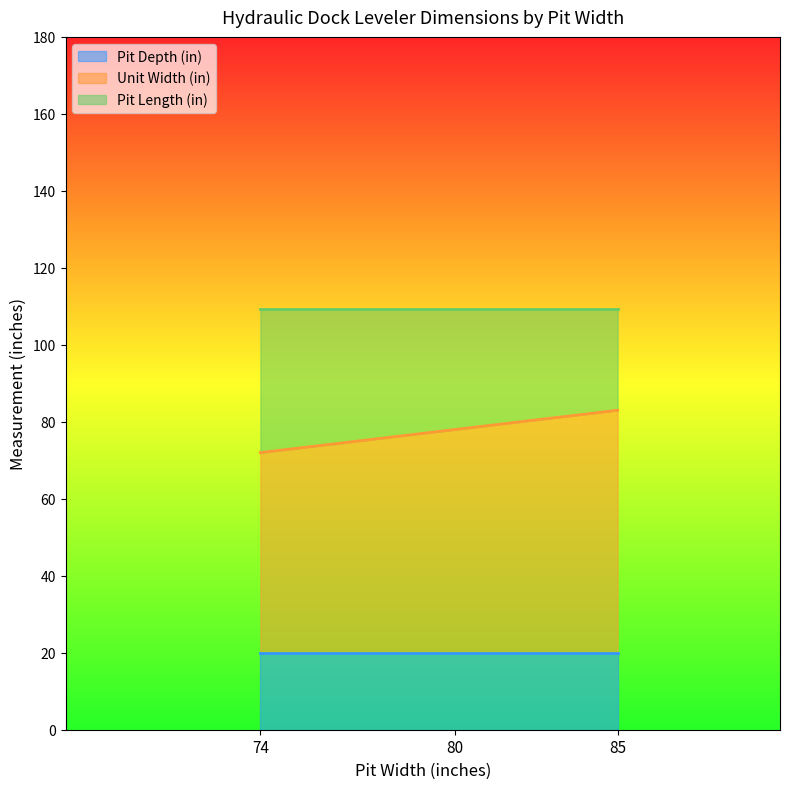

What is the lowest value of the Pit Depth (in) series?

20.0